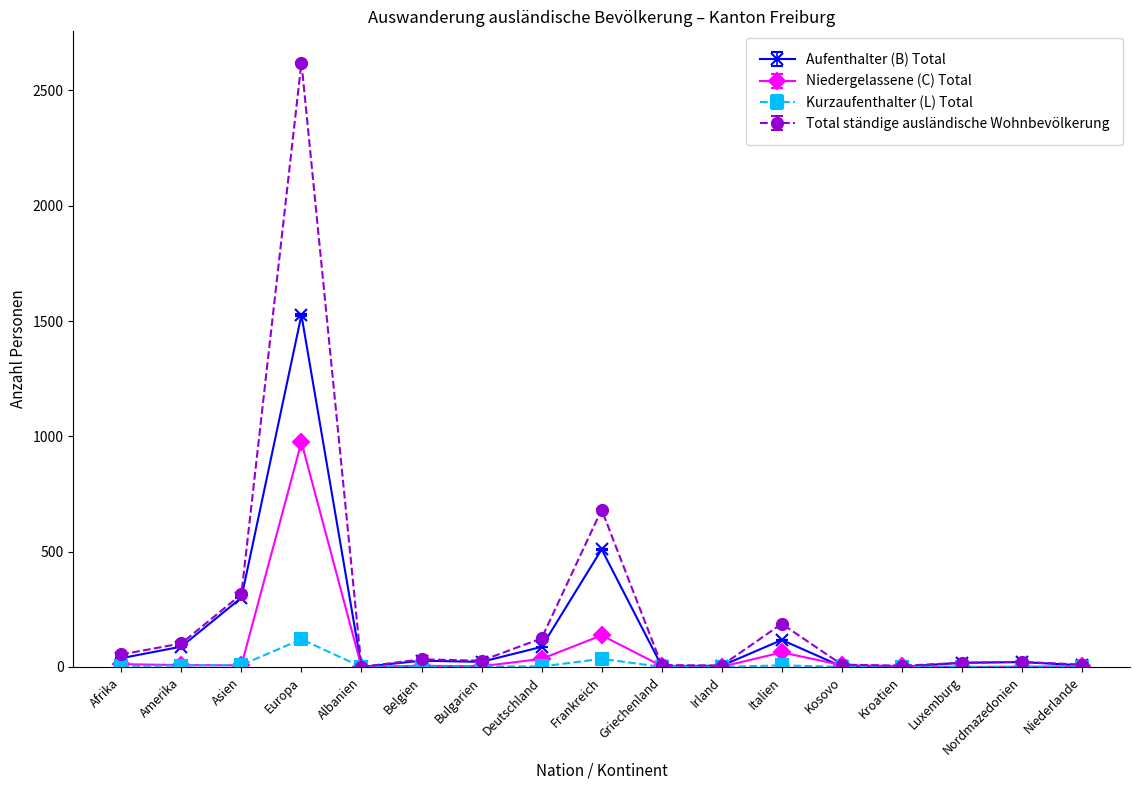

Which series has the largest range (max minus min)?

Total ständige ausländische Wohnbevölkerung